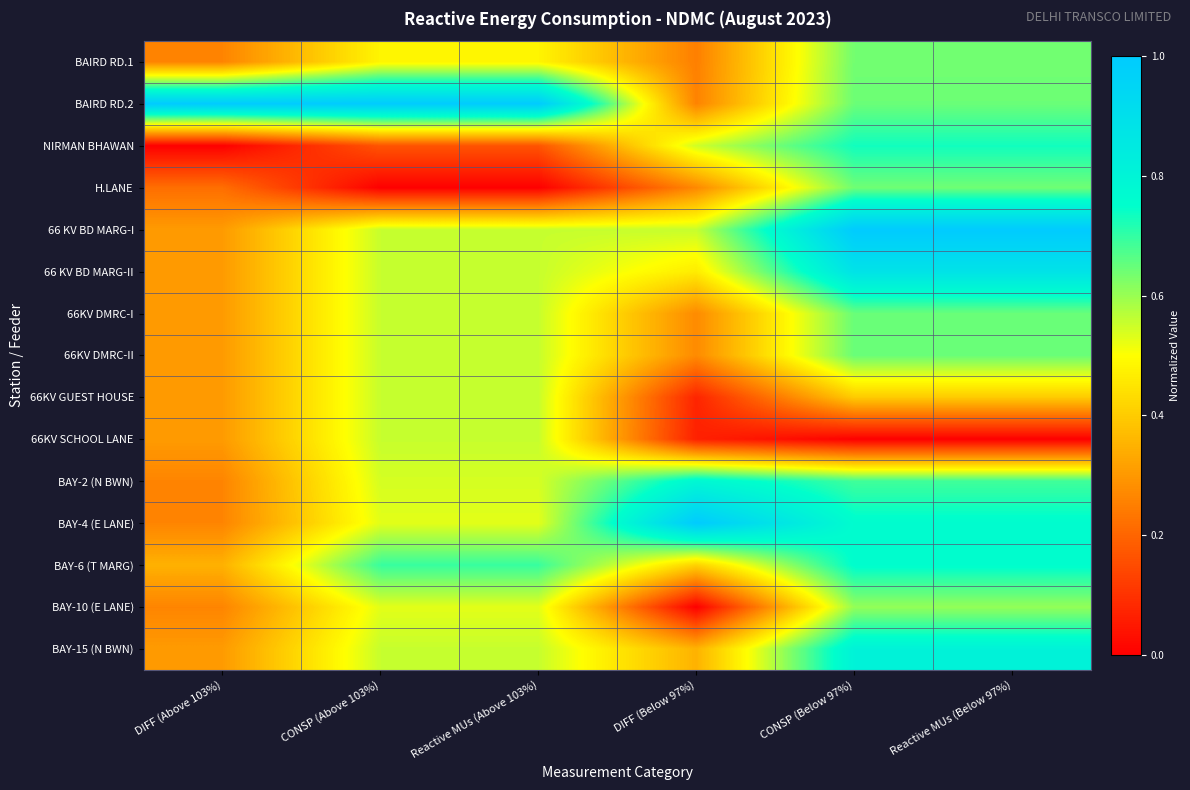

Which series has the largest total across all categories?

BAIRD RD.2